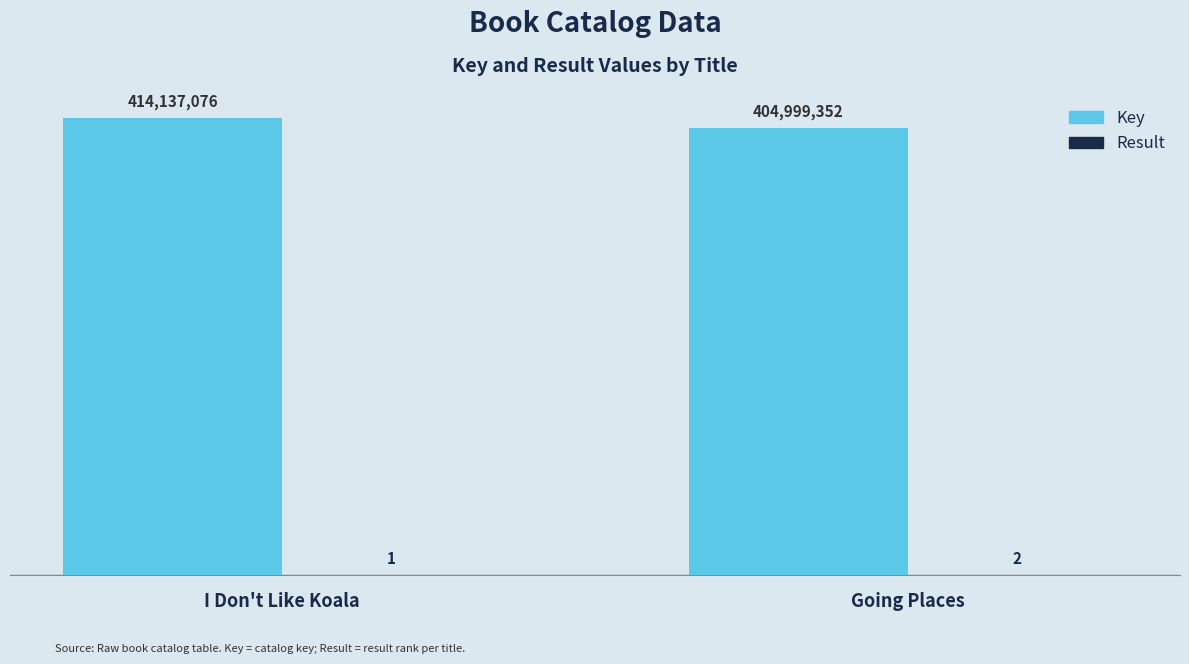

True or false: Key has a value of 580517539 at Going Places.

False